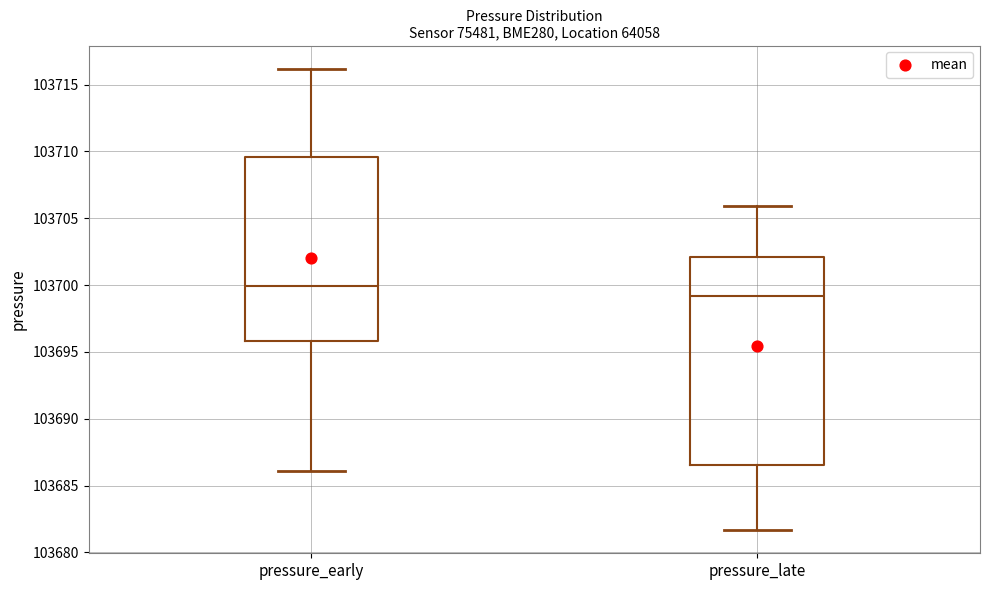

Reading left to right, read every box against the y-axis: the position of its median line, the range the box covers, and the ends of its whiskers. The values are not printed on the chart, so give them approximately, as read against the axis.

pressure_early: median 103700.0, box 103696.0 to 103709.5, whiskers 103686.0 to 103716.0
pressure_late: median 103699.0, box 103686.5 to 103702.0, whiskers 103681.5 to 103706.0